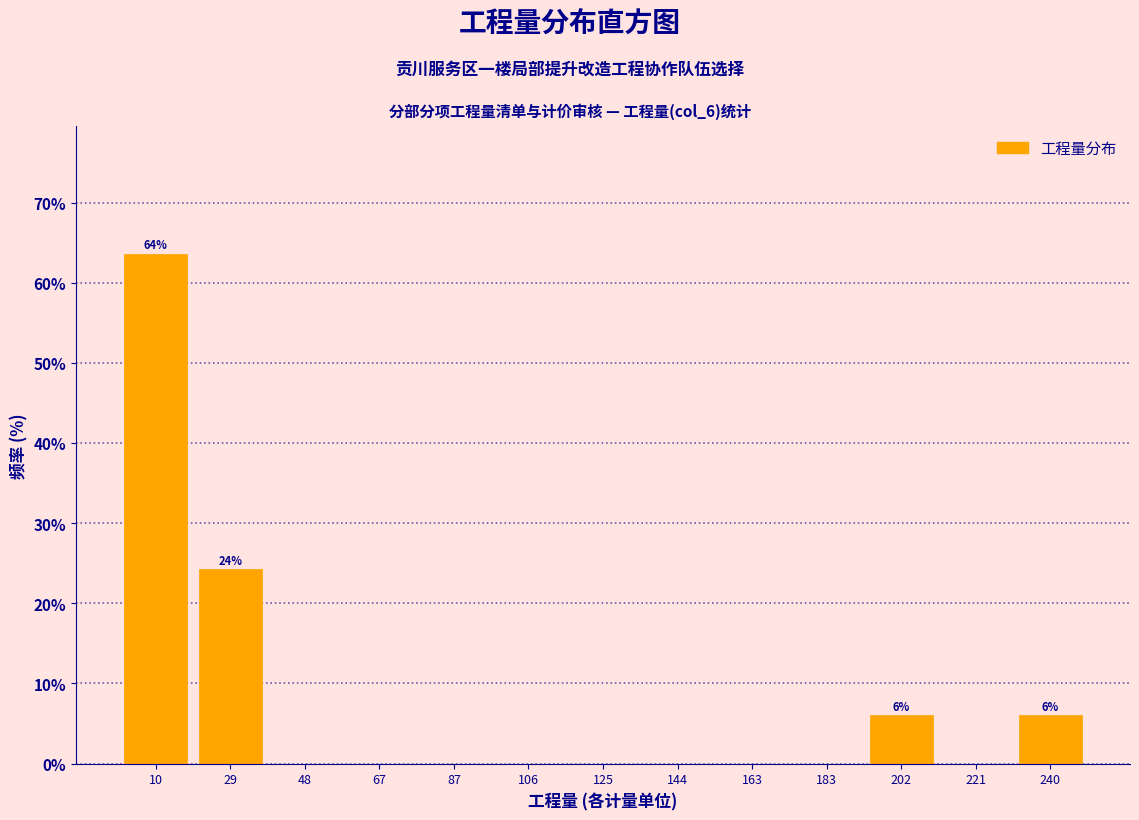

Over which range of the x-axis is the bar tallest?

0 to 20